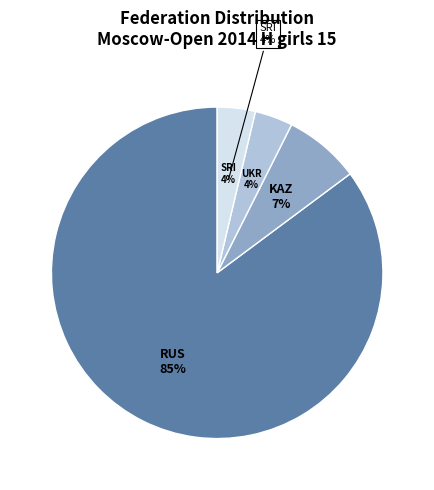

Which has a higher value, KAZ or RUS?

RUS